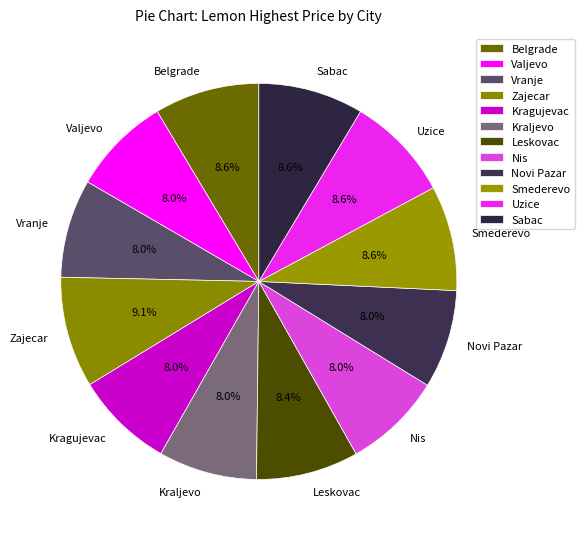

Is it true that Novi Pazar is 1% of the pie?

False